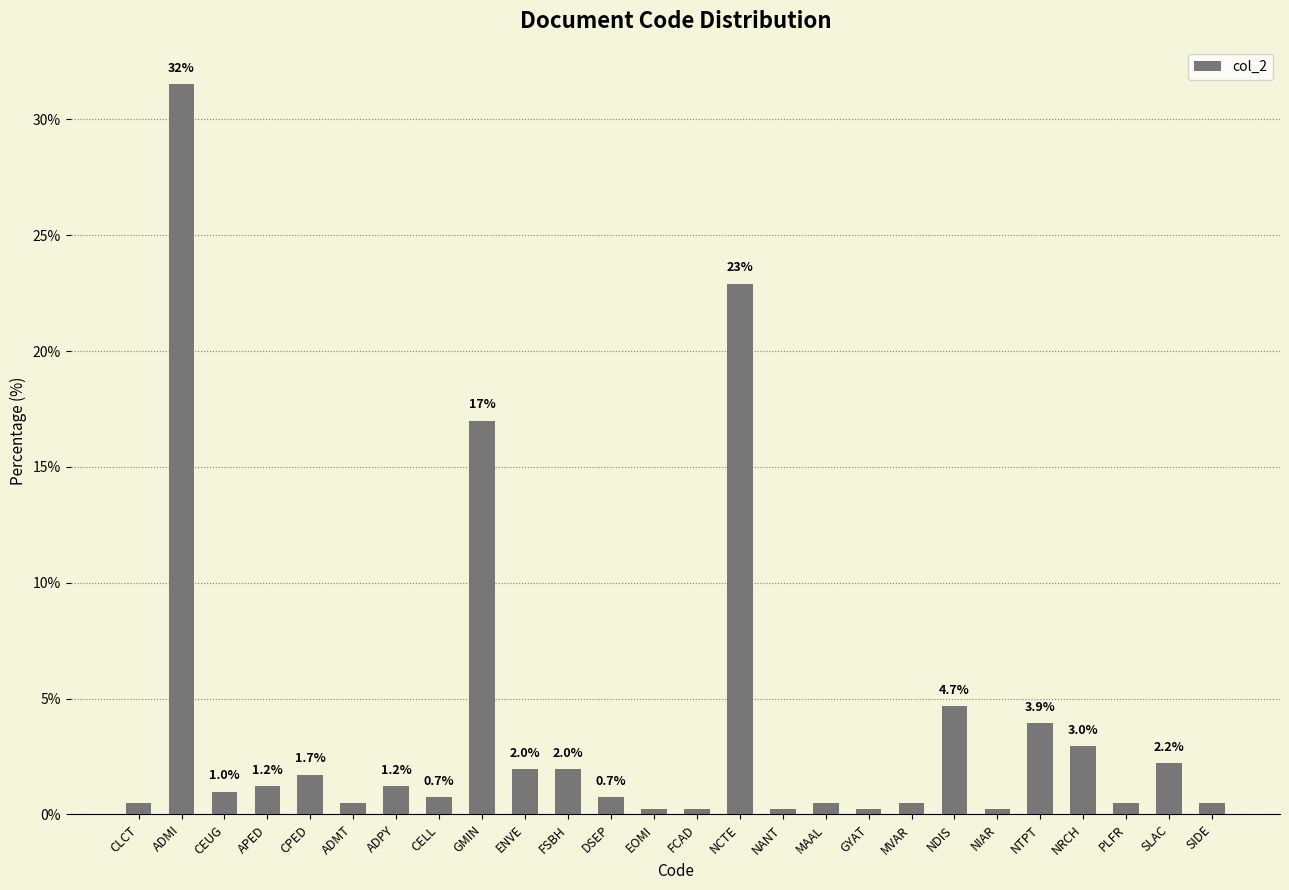

What is the value of the 15th bar from the left?

22.9